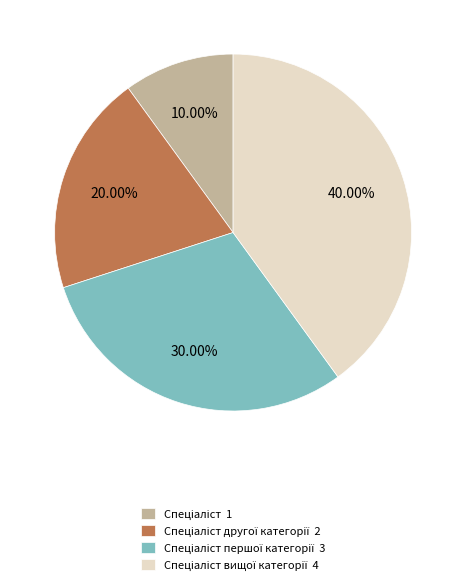

Is there a majority slice in this chart?

No